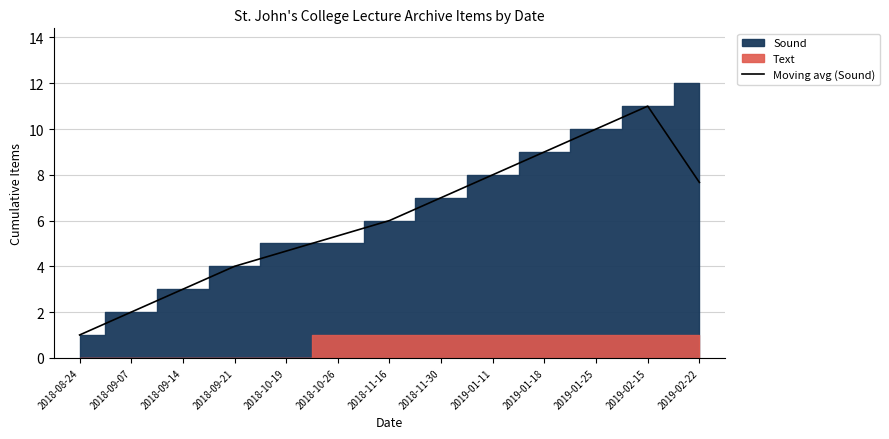

List the labels in order of Moving avg (Sound) value, smallest first.

2018-08-24, 2018-09-07, 2018-09-14, 2018-09-21, 2018-10-19, 2018-10-26, 2018-11-16, 2018-11-30, 2019-02-22, 2019-01-11, 2019-01-18, 2019-01-25, 2019-02-15